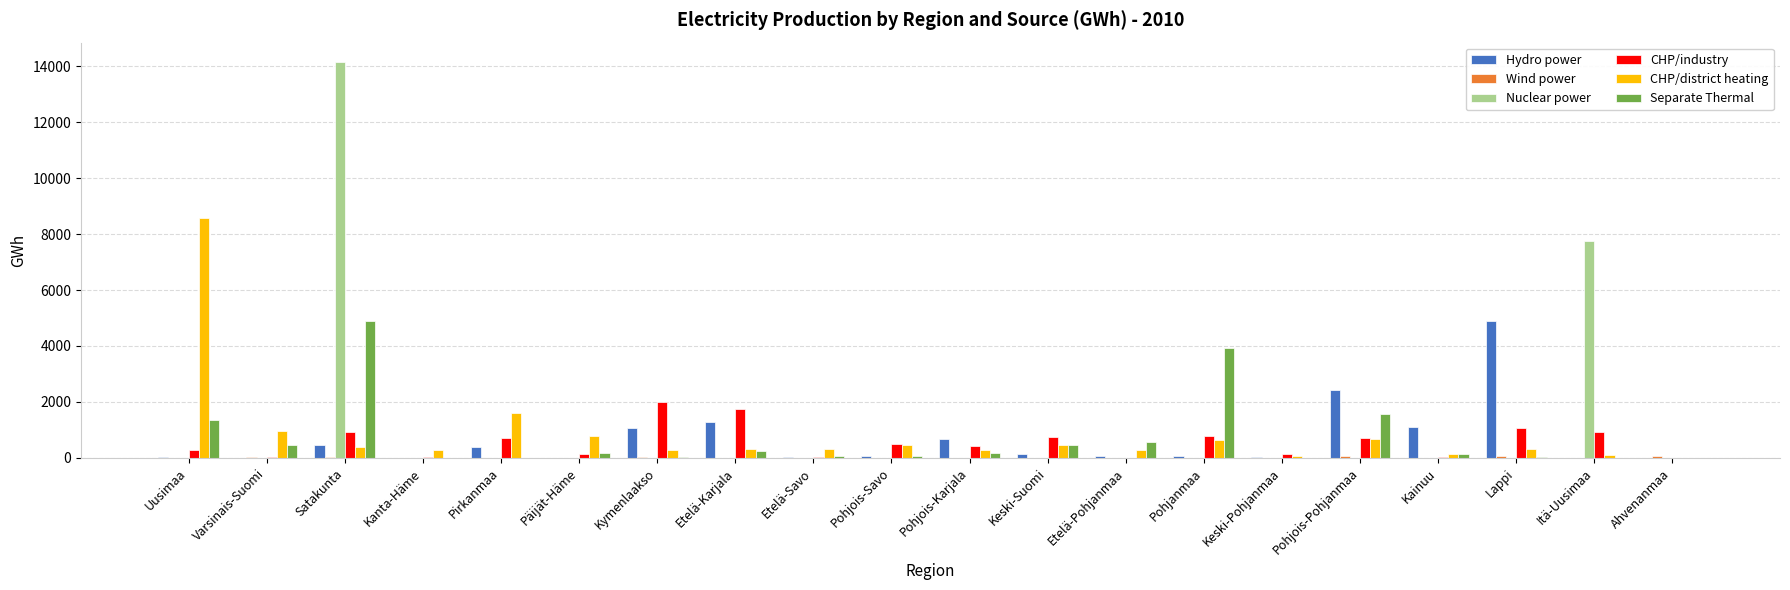

Is it true that CHP/district heating equals 786 at Päijät-Häme?

True